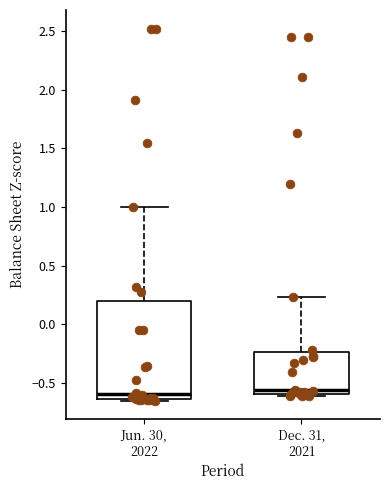

Reading left to right, read every box against the y-axis: the position of its median line, the range the box covers, and the ends of its whiskers. The values are not printed on the chart, so give them approximately, as read against the axis.

Jun. 30, 2022: median -0.60, box -0.65 to 0.20, whiskers -0.65 (just below the box's lower edge) to 1.00
Dec. 31, 2021: median -0.55, box -0.60 to -0.25, whiskers -0.60 (just below the box's lower edge) to 0.25